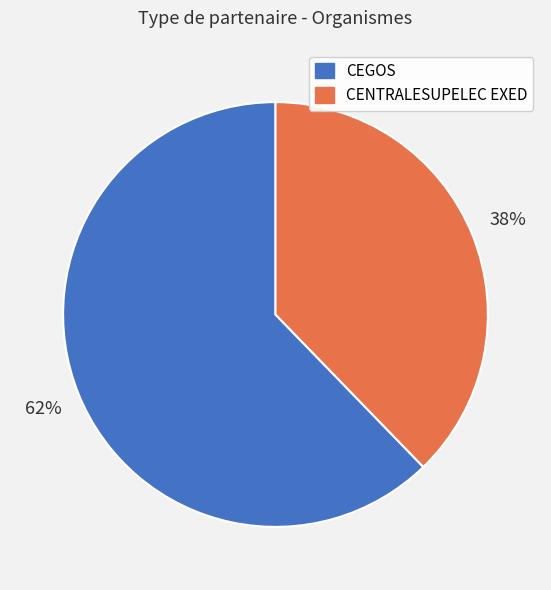

Count the number of slices in the pie.

2